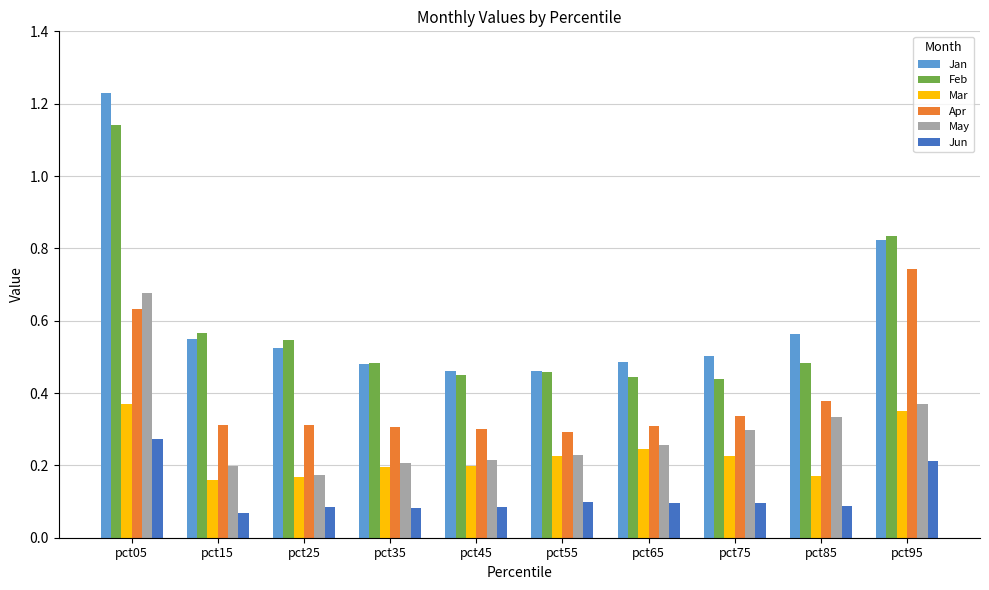

Is the value of Apr at pct35 greater than the value of Jun at pct45?

Yes